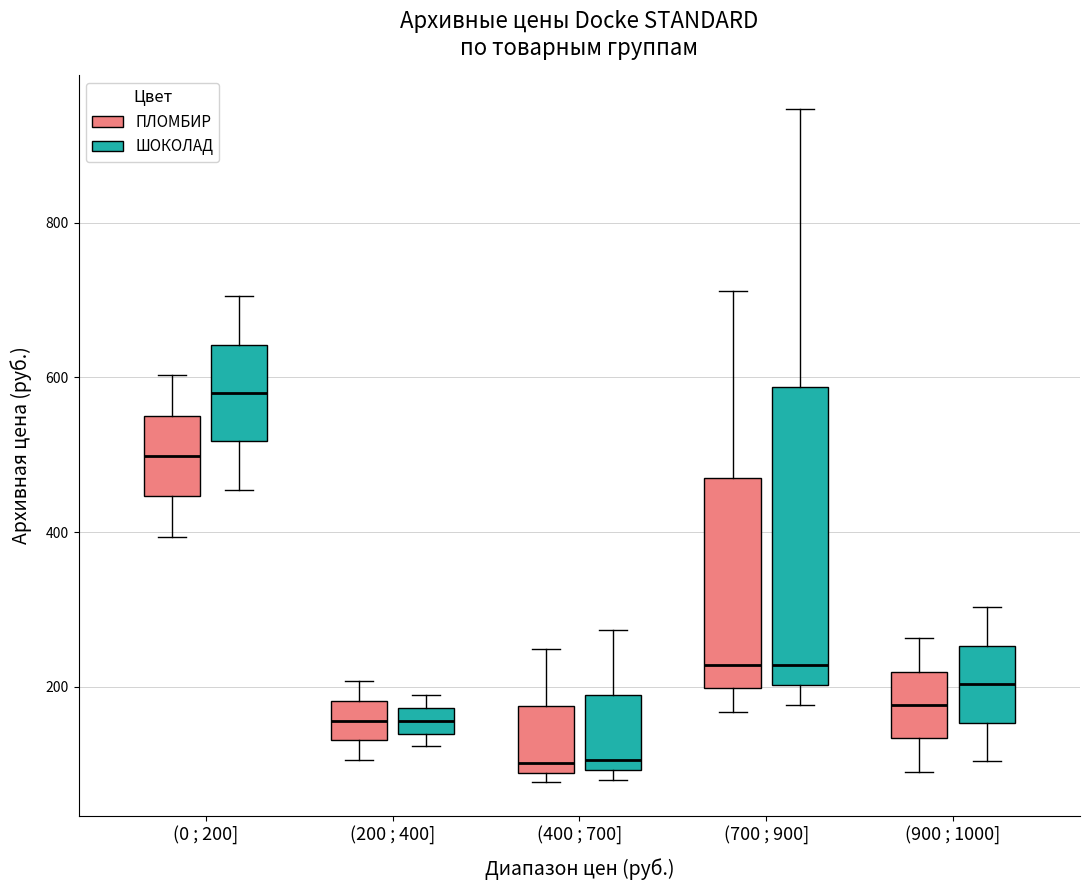

Which box has the highest median line?

(0 ; 200] (ШОКОЛАД)